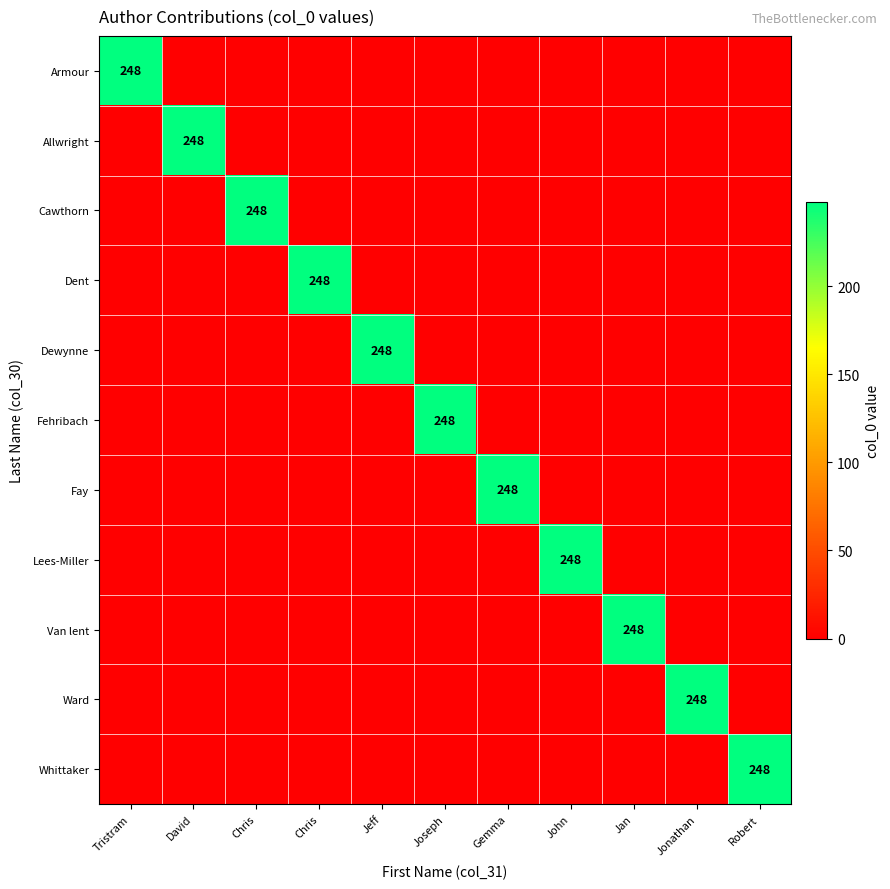

How many distinct data groups are displayed?

11